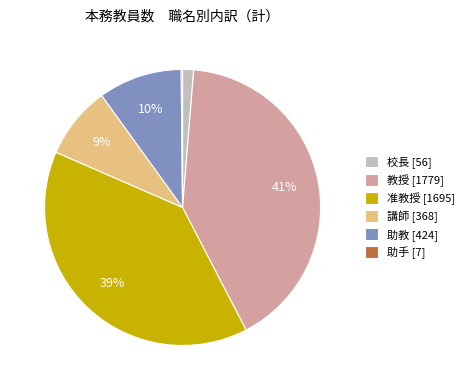

Which has a higher value, 教授 [1779] or 准教授 [1695]?

教授 [1779]